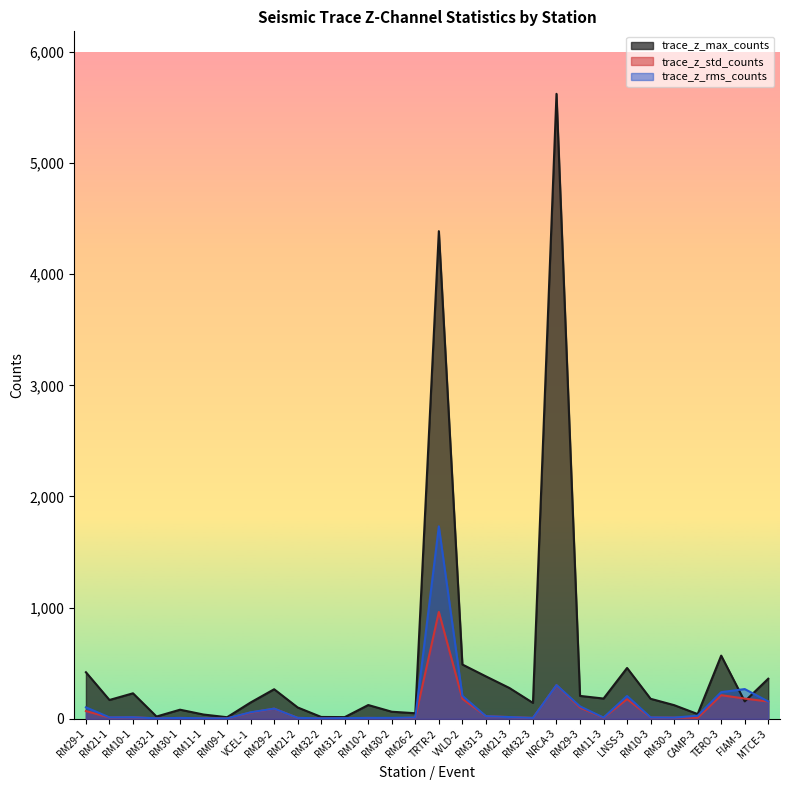

At which category does trace_z_std_counts reach its first local peak?

RM10-1